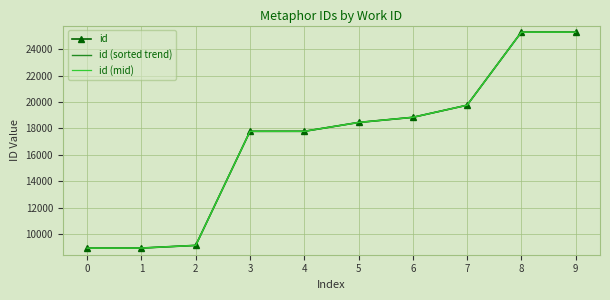

What is the maximum value for id (sorted trend)?

25306